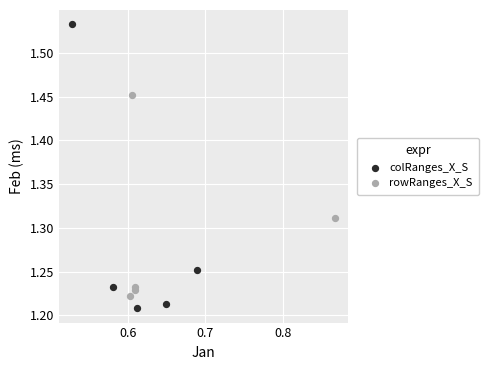

What are all the series names shown in the legend?

colRanges_X_S, rowRanges_X_S